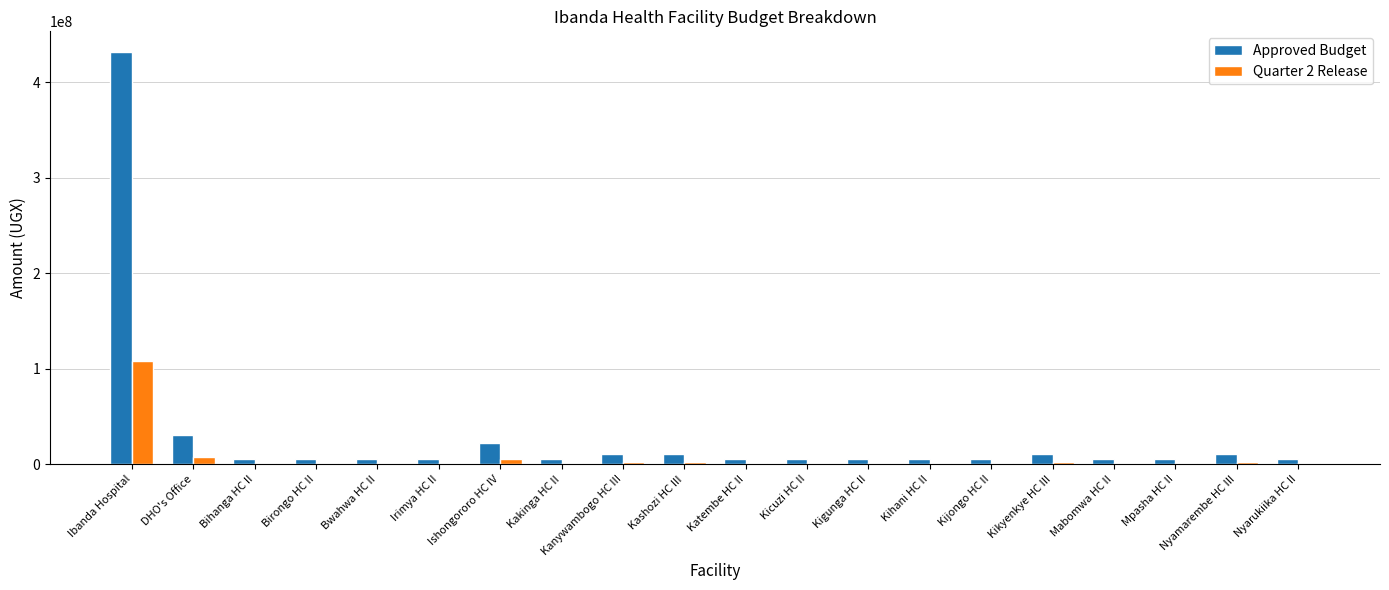

At which category is the sum across all series the highest?

Ibanda Hospital